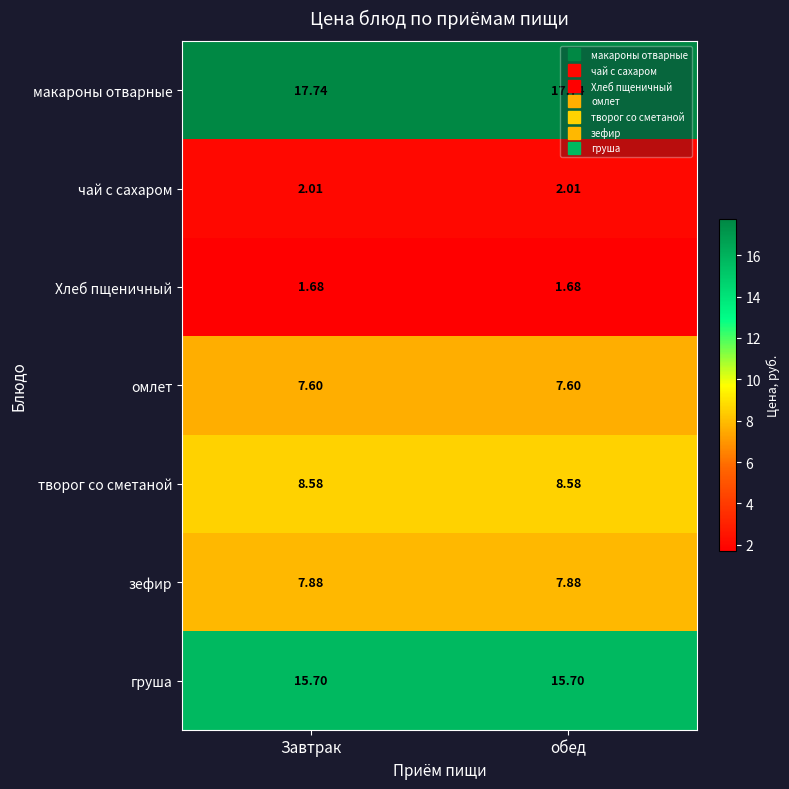

Rank the series by their maximum value, from lowest to highest.

Хлеб пщеничный, чай с сахаром, омлет, зефир, творог со сметаной, груша, макароны отварные